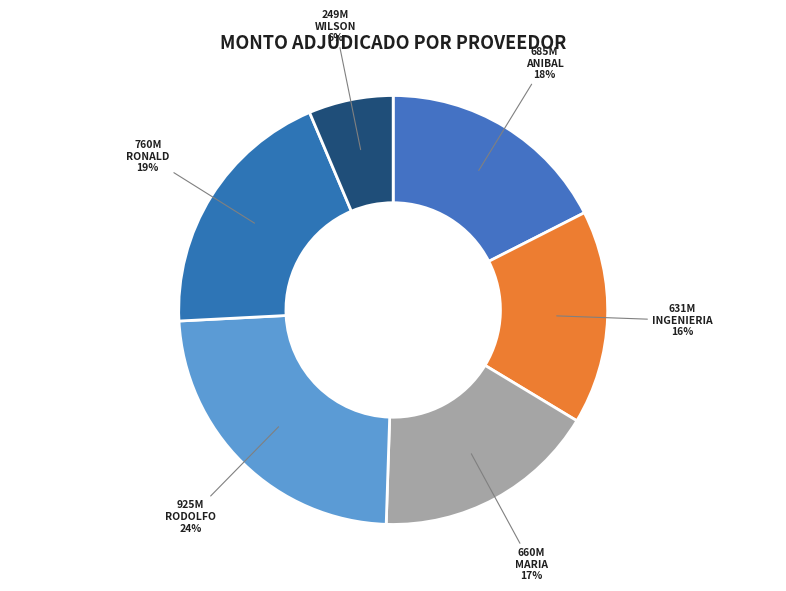

Count the number of slices in the pie.

6